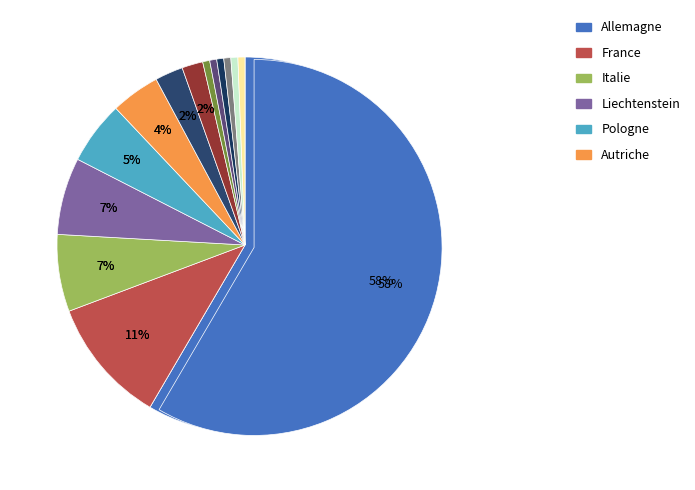

What is the change in value from Espagne to Croatie?

-2